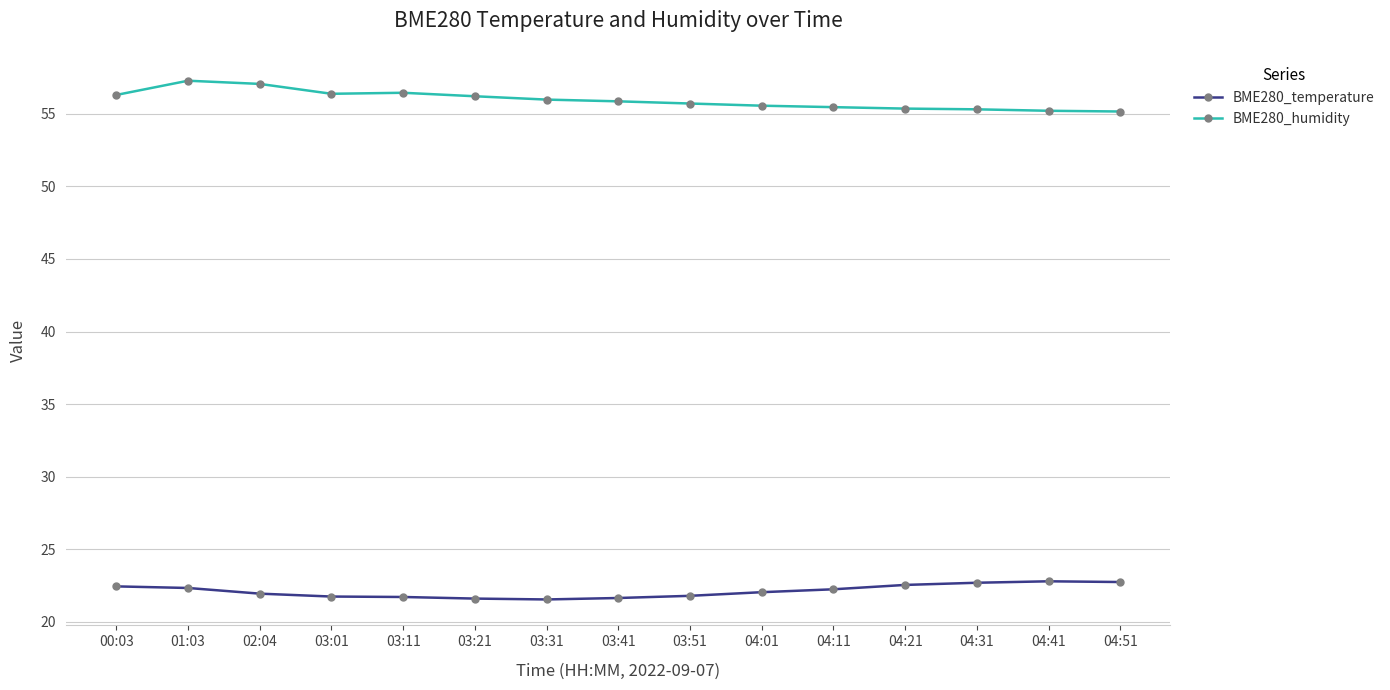

What is the spread (max minus min) of values at 04:21?

32.8